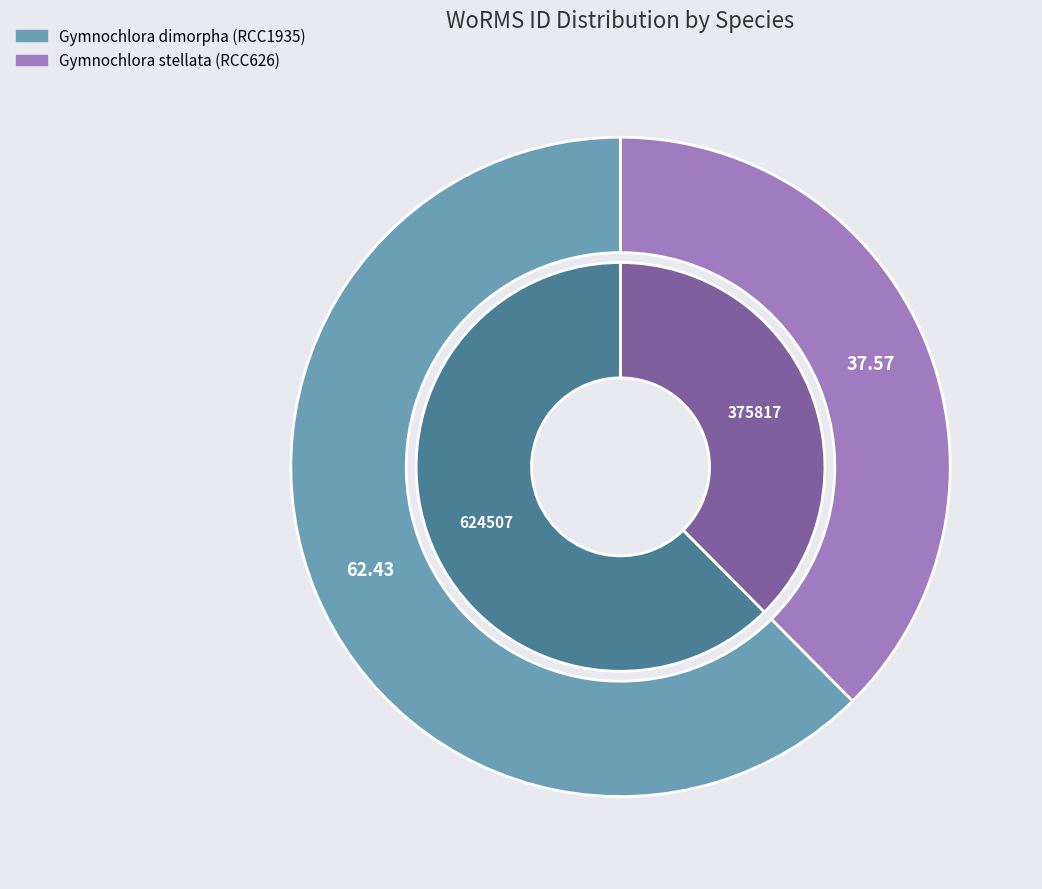

What percentage is the Gymnochlora dimorpha slice, to the nearest percent?

62%